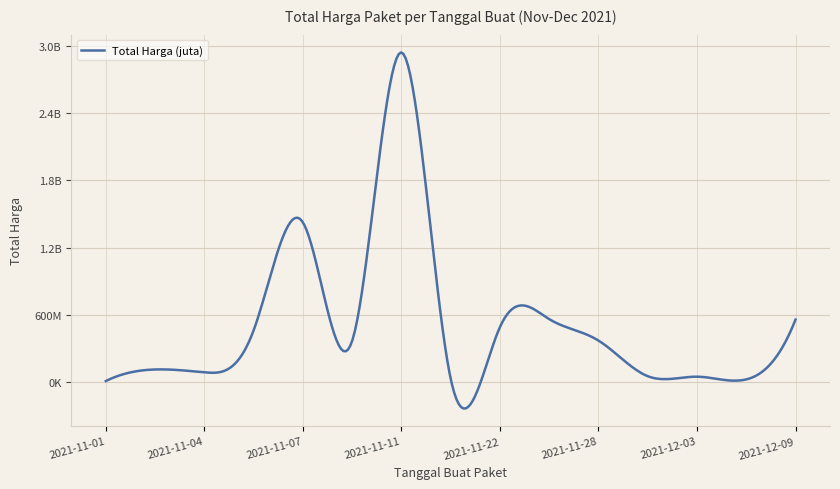

Does the chart display data point markers on the line(s)?

No